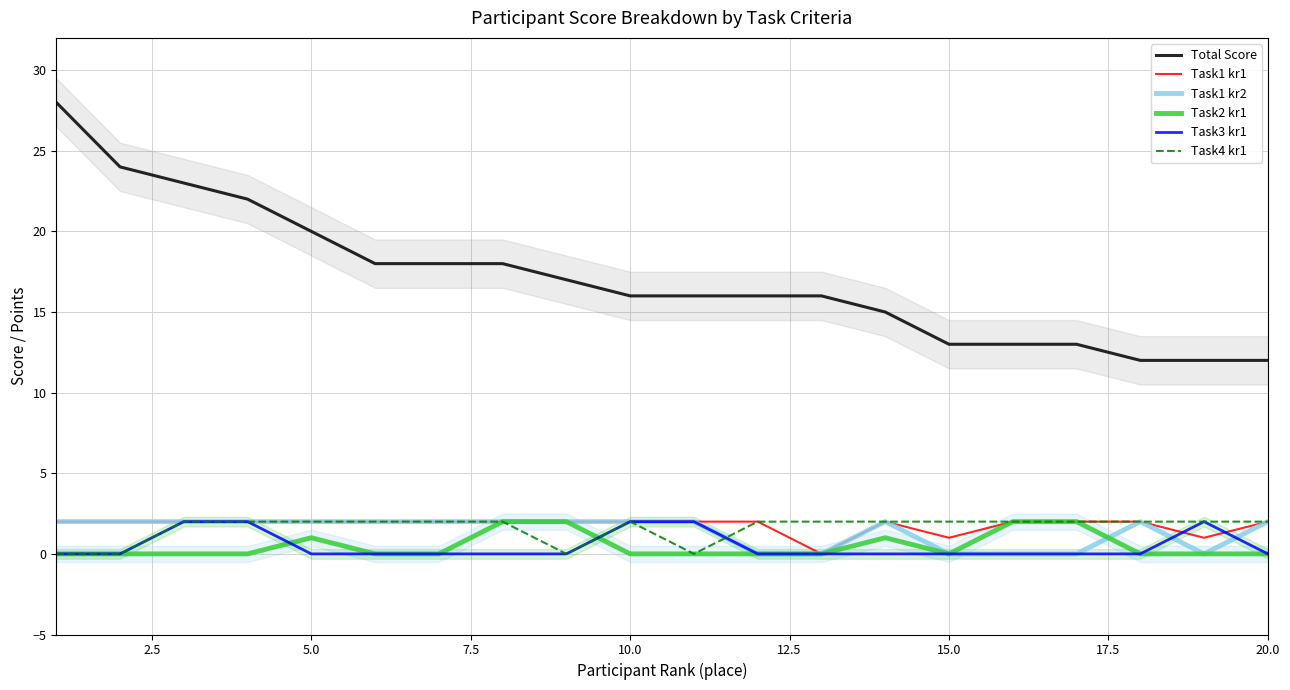

True or false: Task2 kr1 has a value of 0 at 15.0.

True